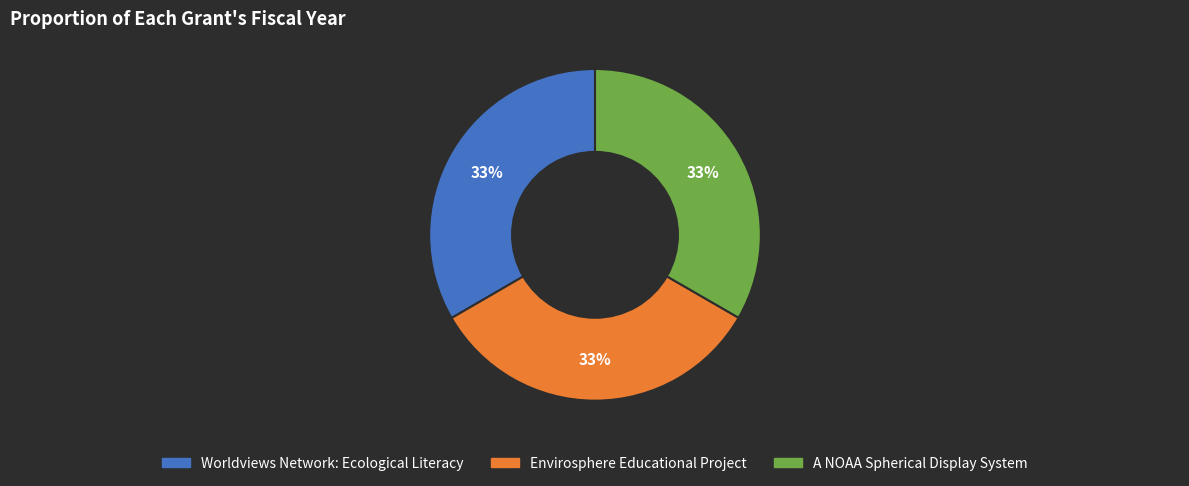

The Envirosphere Educational Project slice represents 46% of the pie. True or false?

False